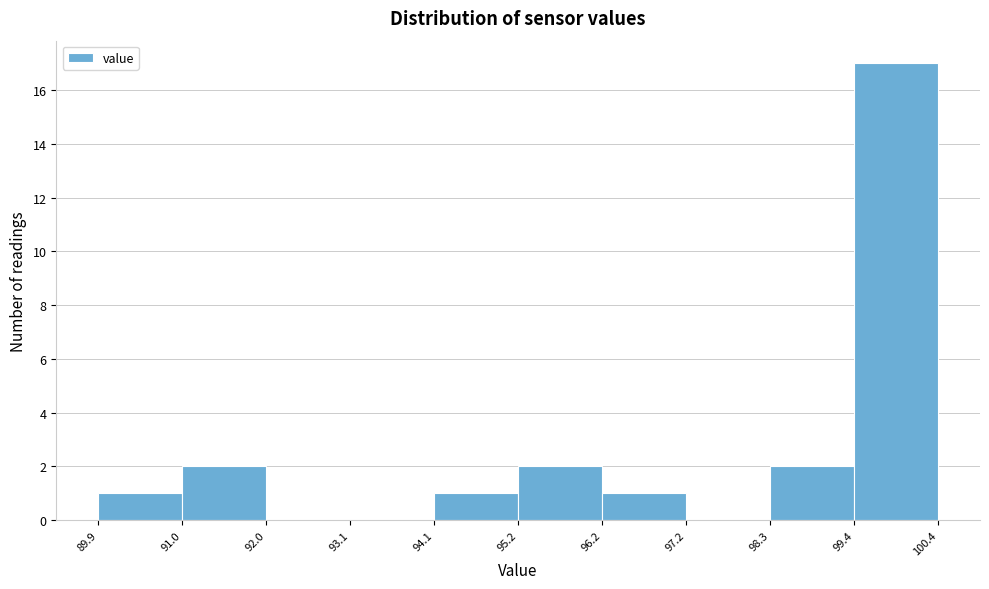

Which range on the x-axis has the tallest bar?

99.4 to 100.4